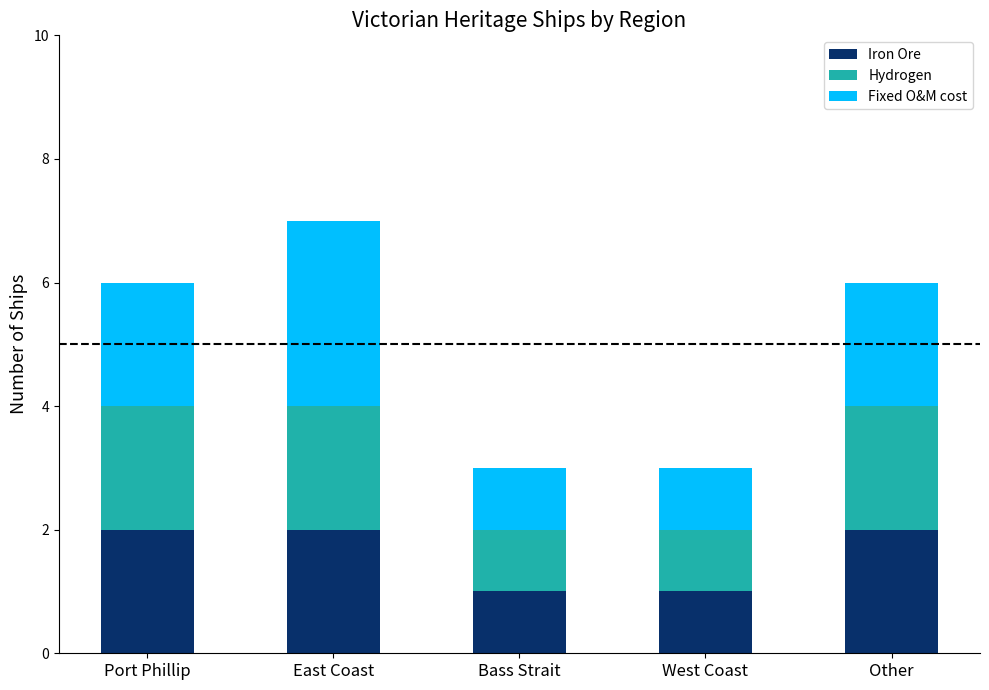

True or false: Iron Ore has a value of 2 at Port Phillip.

True